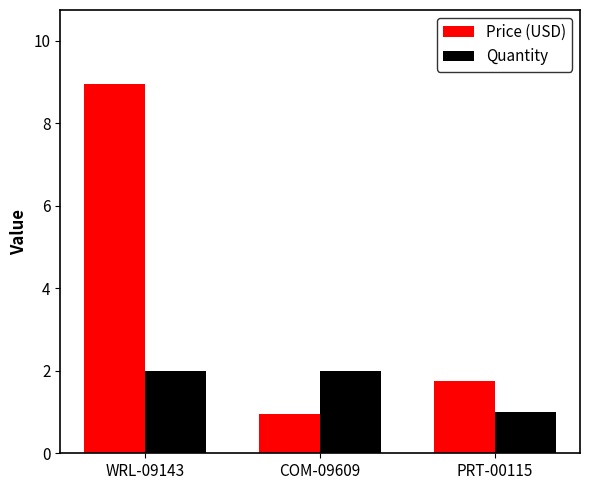

Does the chart contain any negative values?

No